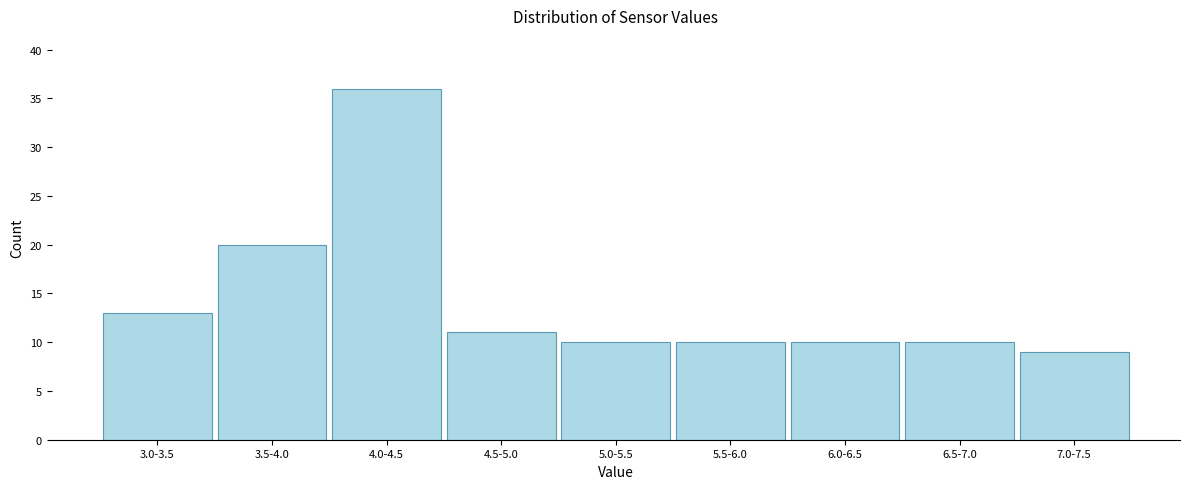

Reading right to left, transcribe all the data shown in this chart.

9	10	10	10	10	11	36	20	13